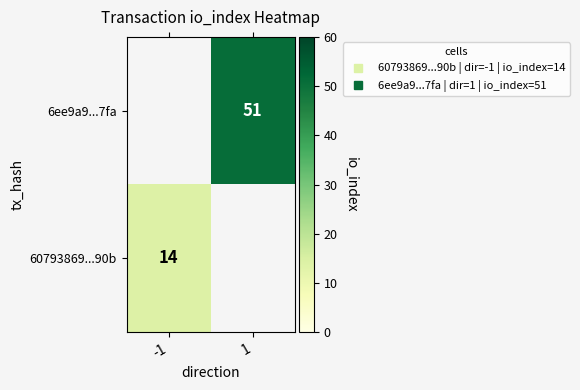

Which category has the lowest value across all series?

-1